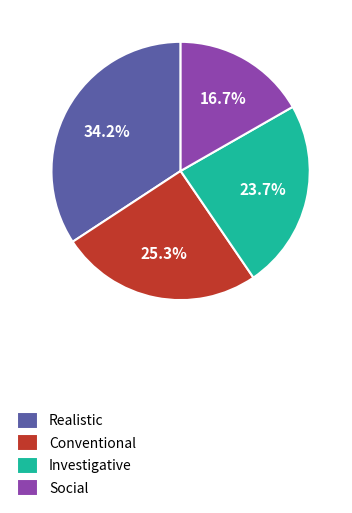

Combined, what portion of the pie is Conventional and Investigative?

49.0%